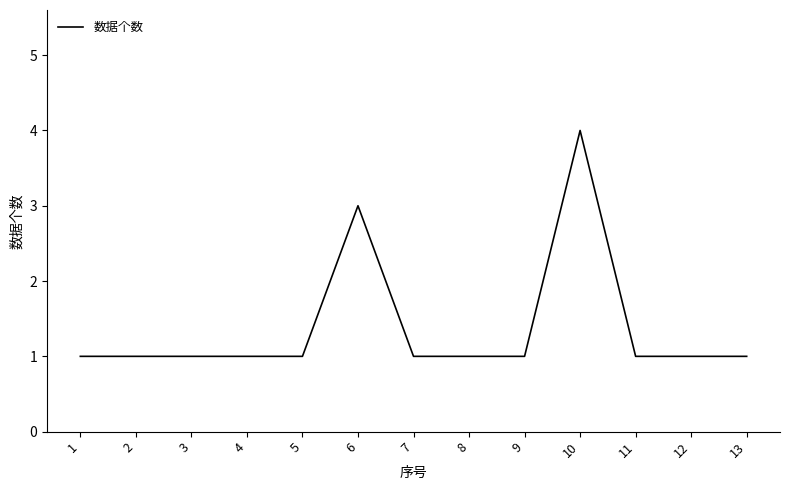

Reading left to right, list all the values displayed in this chart.

1	1	1	1	1	3	1	1	1	4	1	1	1